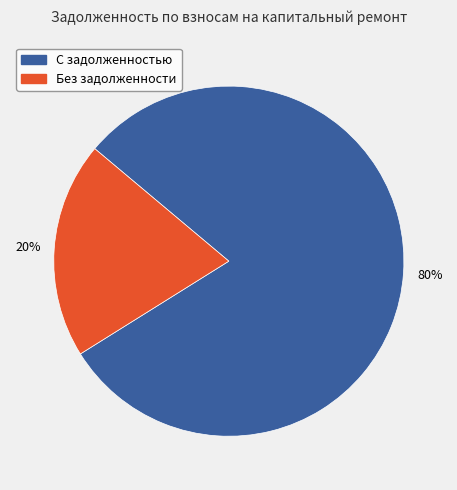

To the nearest percent, what is the difference between the largest and smallest slice percentages?

60%